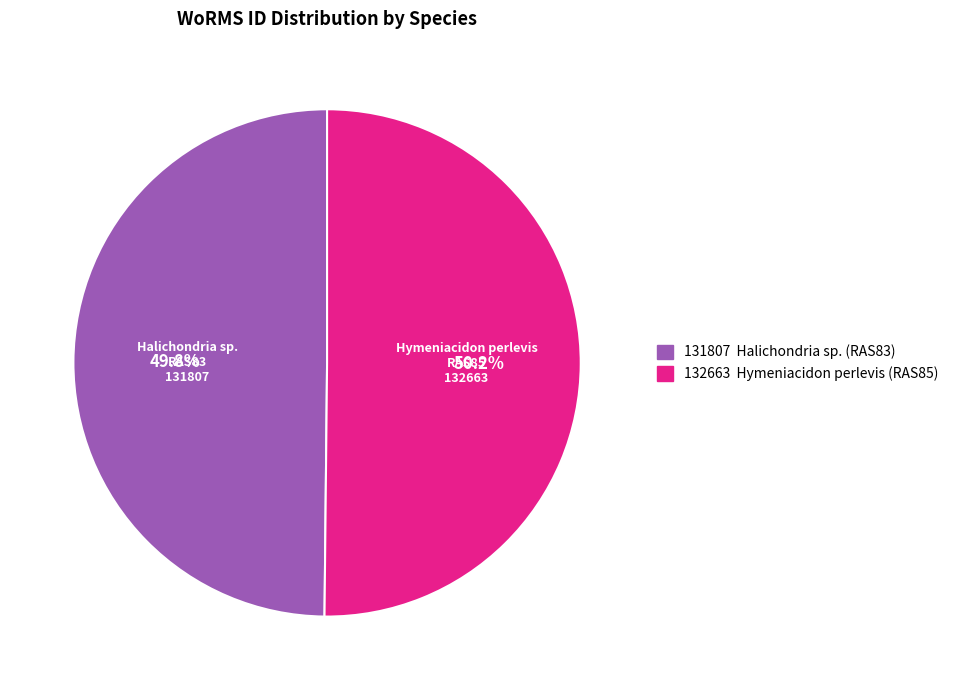

Is there a majority slice in this chart?

Yes